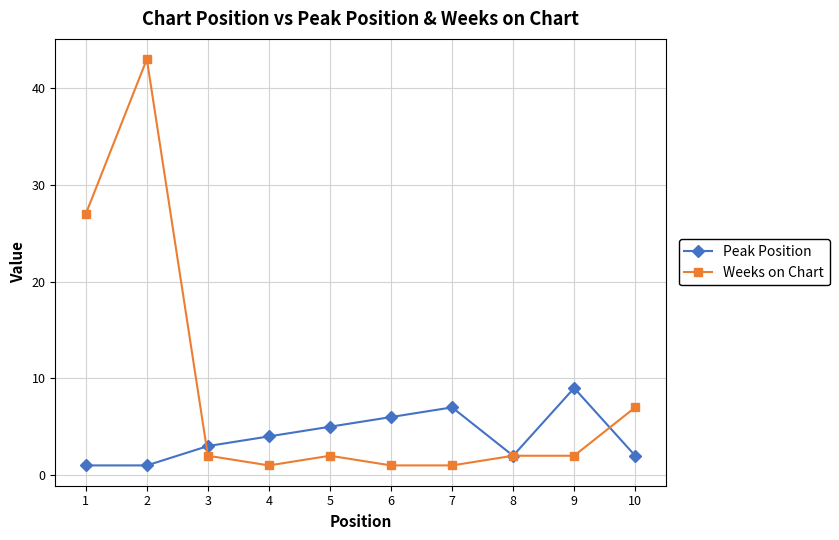

Which category has the highest value across all series?

2